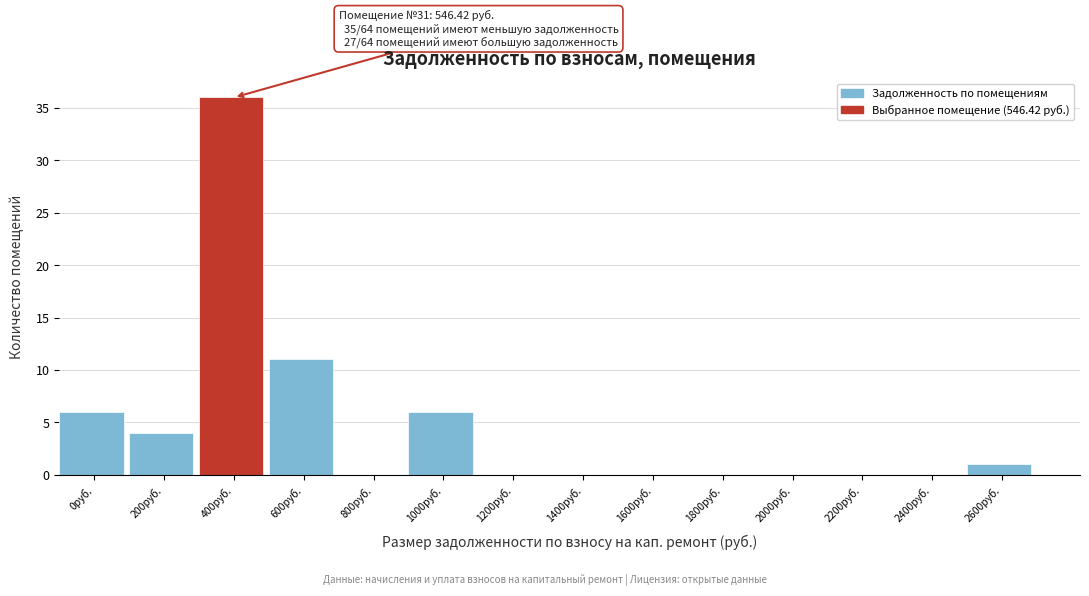

Reading left to right, extract all data points from this chart.

0руб.=6	200руб.=4	400руб.=36	600руб.=11	800руб.=0	1000руб.=6	1200руб.=0	1400руб.=0	1600руб.=0	1800руб.=0	2000руб.=0	2200руб.=0	2400руб.=0	2600руб.=1